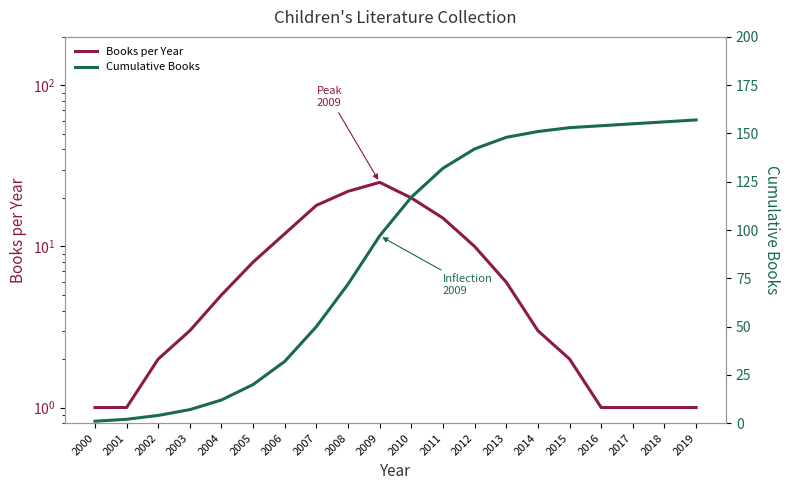

Is it true that Books per Year equals 2 at 2019?

False